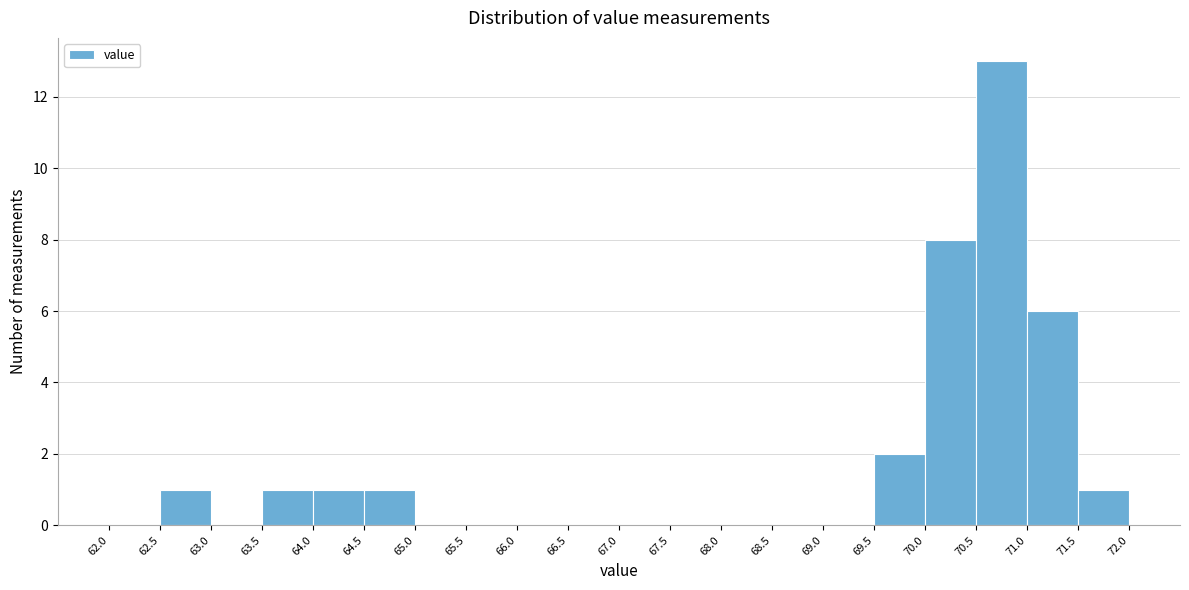

Which range on the x-axis has the tallest bar?

70.5 to 71.0